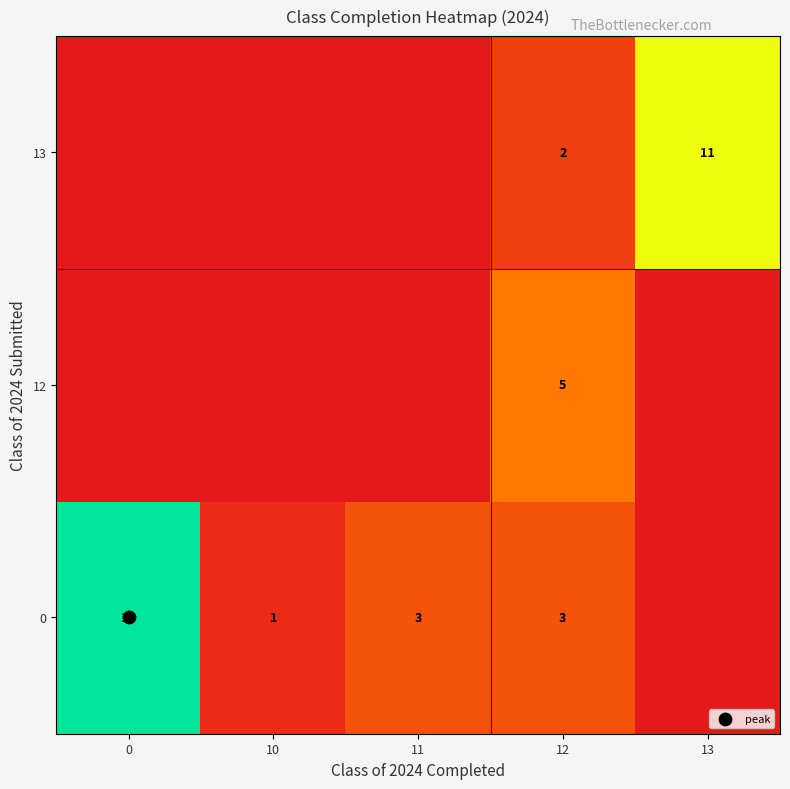

What is the difference between the maximum and minimum values in the 12 series?

5